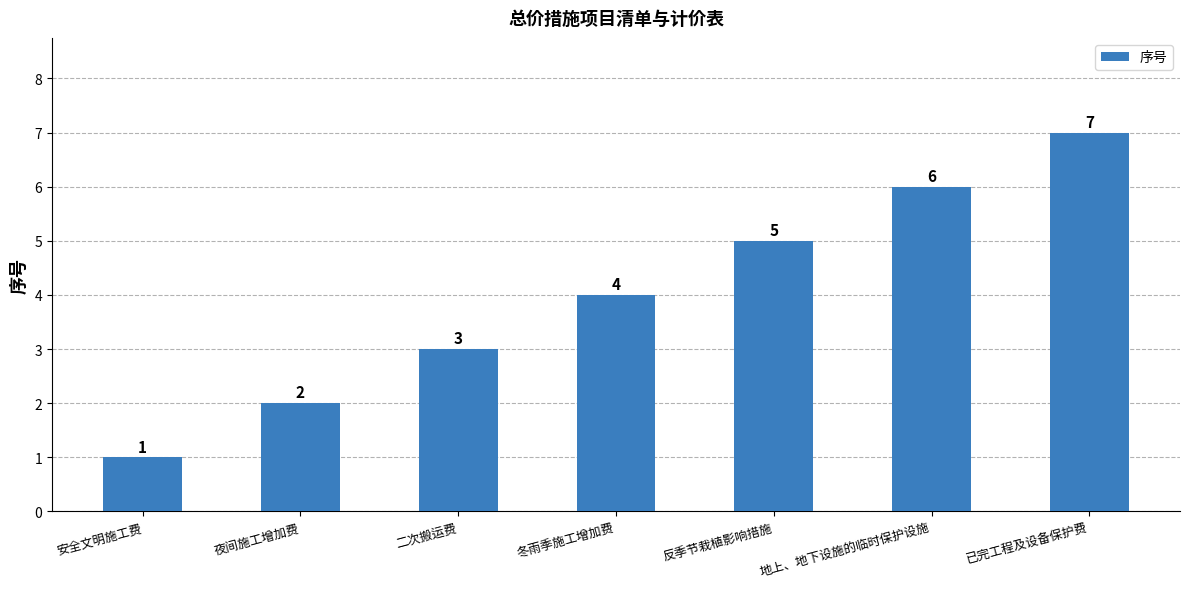

Approximately how many times larger is the value at 反季节栽植影响措施 compared to 夜间施工增加费?

2.5